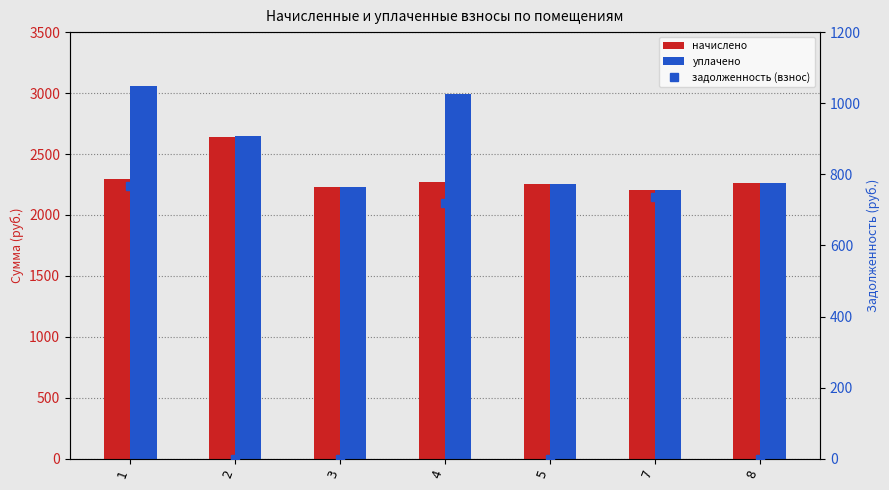

At which category is the sum across all series the highest?

1